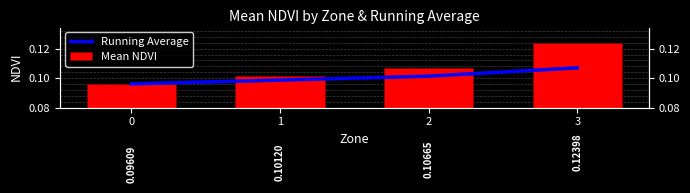

Which series has the largest total across all categories?

Mean NDVI